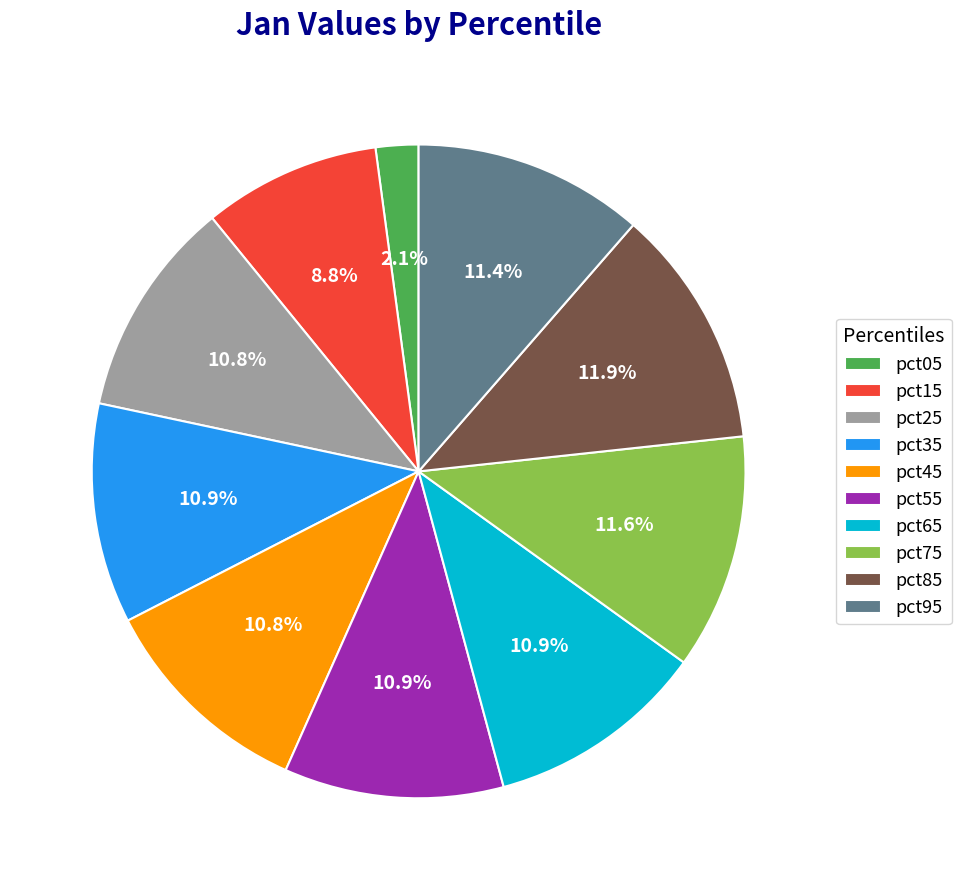

To the nearest percent, what portion does pct65 represent?

11%